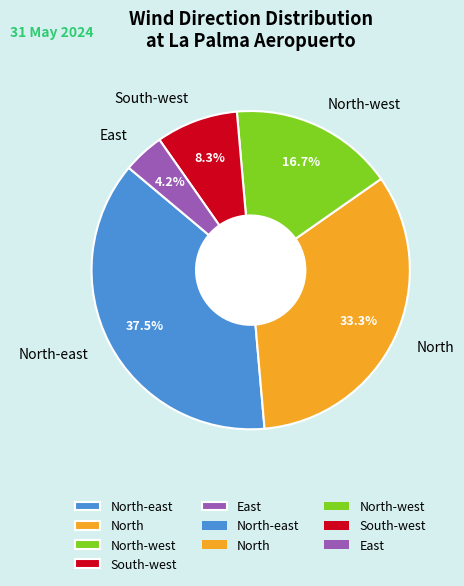

Is there a majority slice in this chart?

No